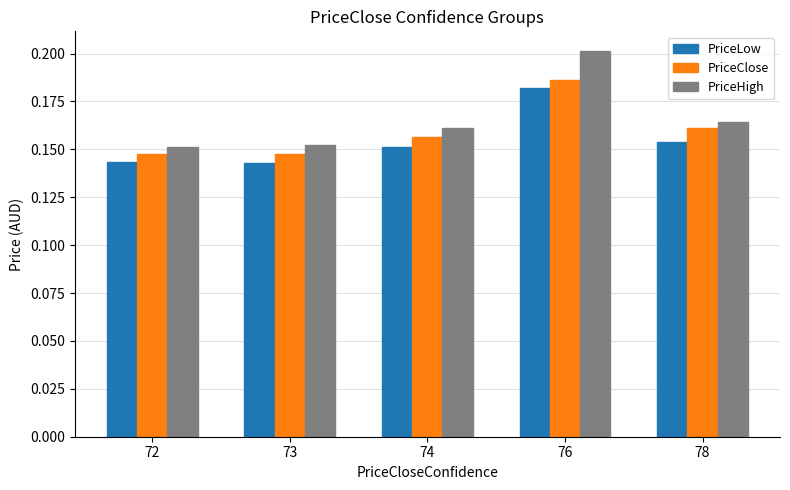

List the series in order of their overall mean, lowest first.

PriceLow, PriceClose, PriceHigh